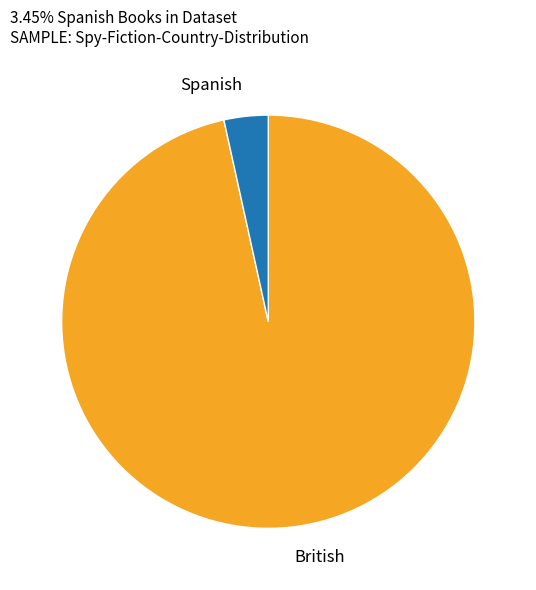

Does British account for over 50% of the chart?

Yes